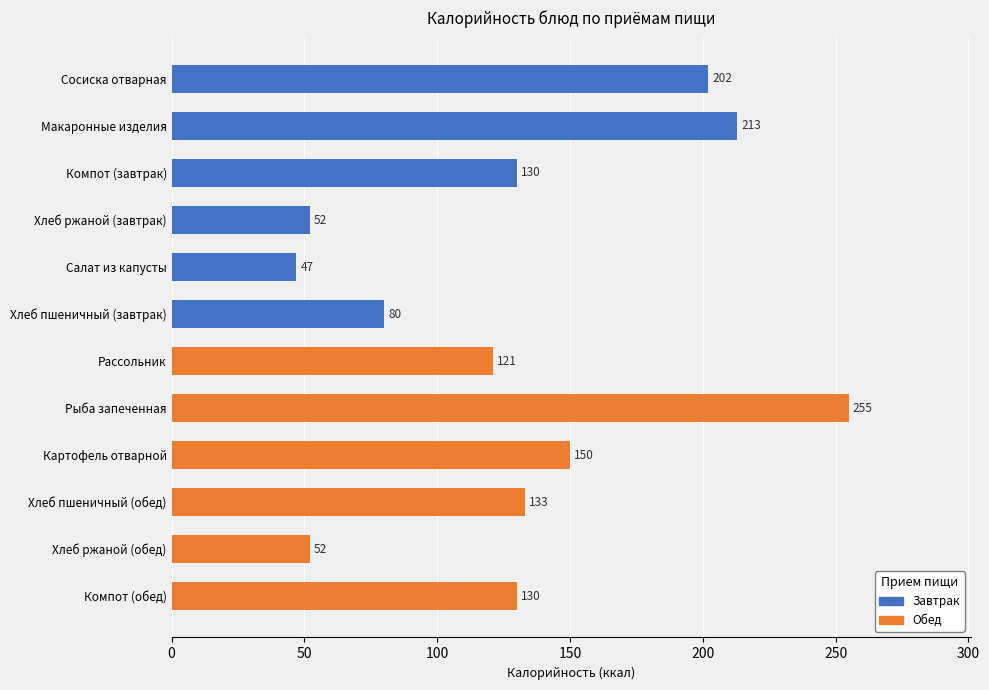

Which label corresponds to the largest value in the chart?

Рыба запеченная